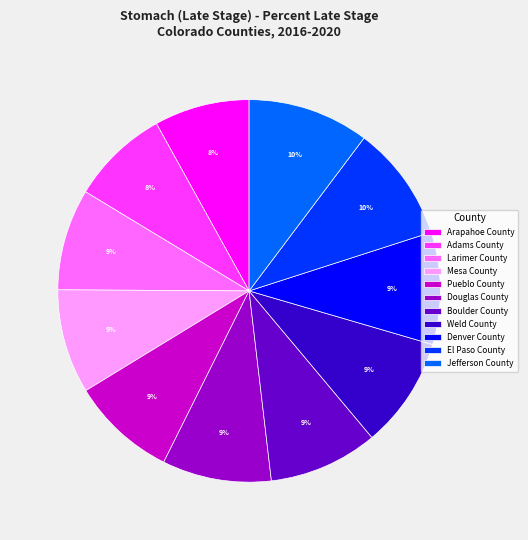

To the nearest percent, what is the difference between the largest and smallest slice percentages?

2%